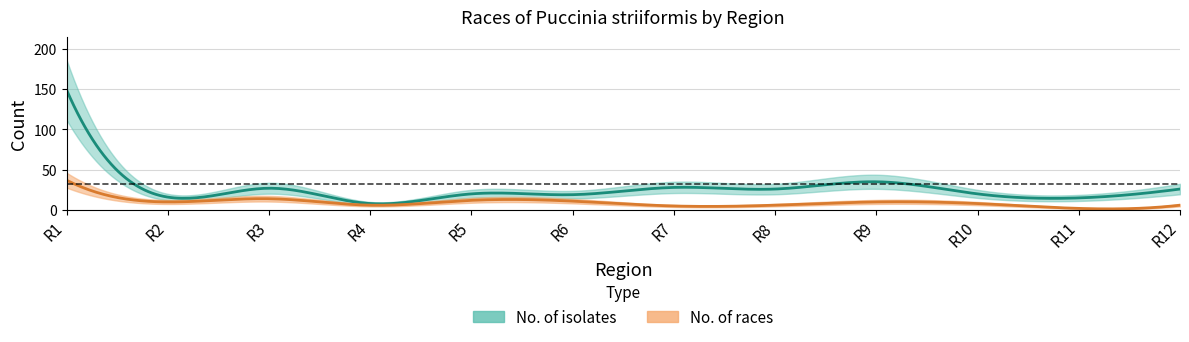

What is the sum of the No. of isolates values at R5 and R4?

28